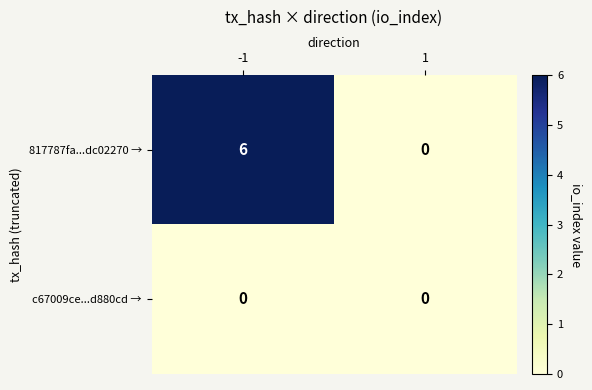

What is the sum of all 817787fa...dc02270 → values?

6